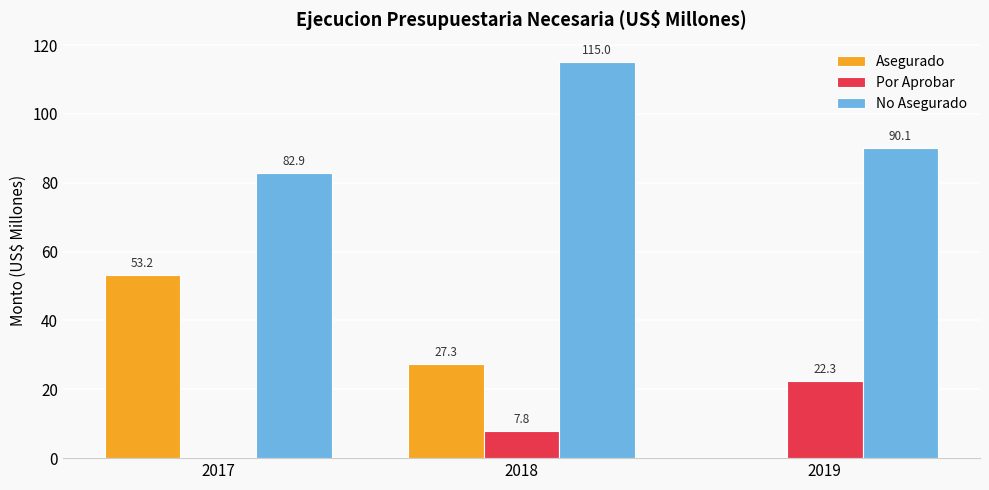

What is the highest value of the Asegurado series?

53.2